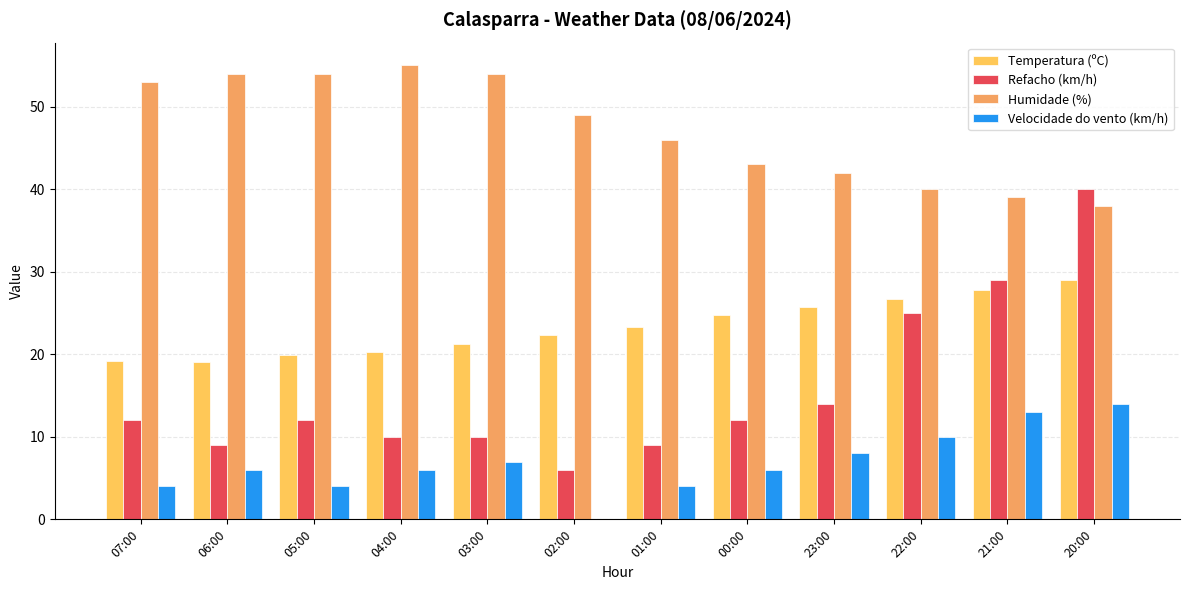

What is the sum of all Temperatura (ºC) values?

279.3